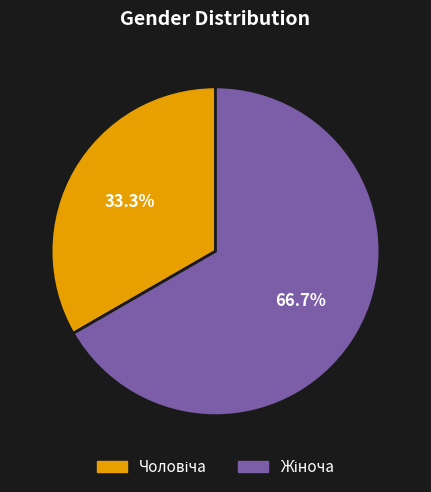

Does any single category account for the majority?

Yes